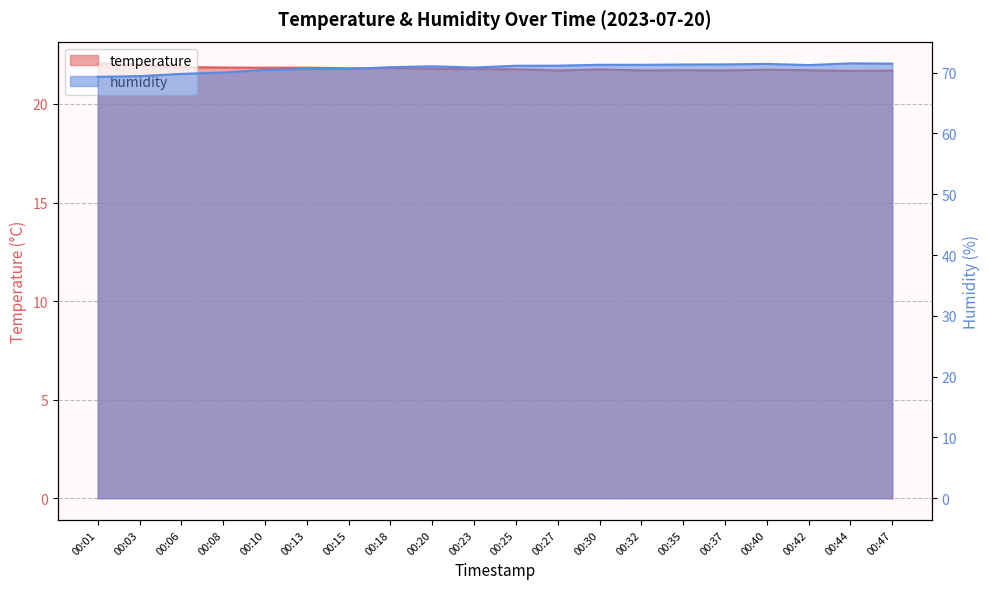

What is the spread (max minus min) of values at 00:32?

49.6